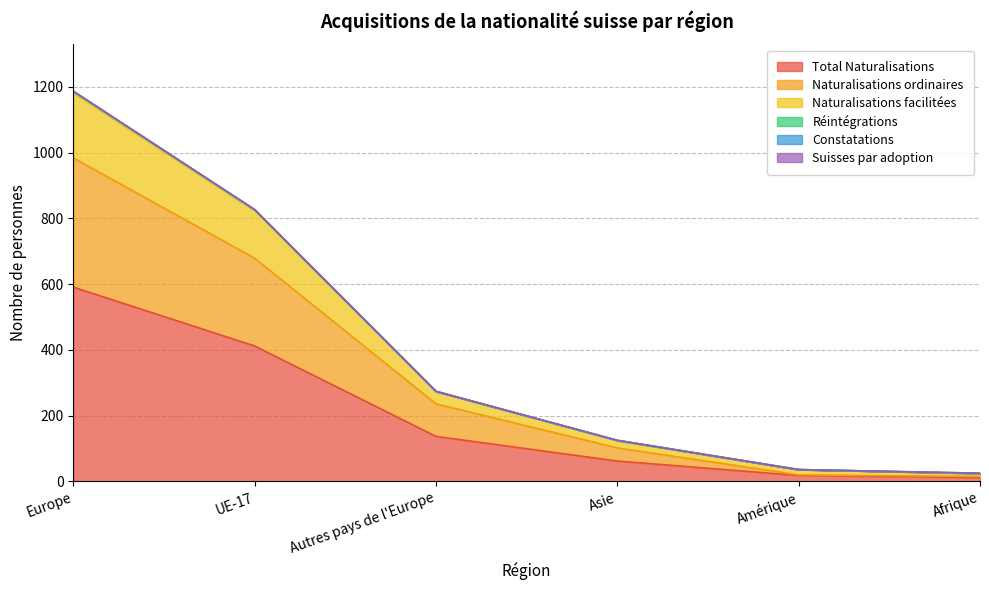

Where does the Naturalisations facilitées series first go above 274?

Europe